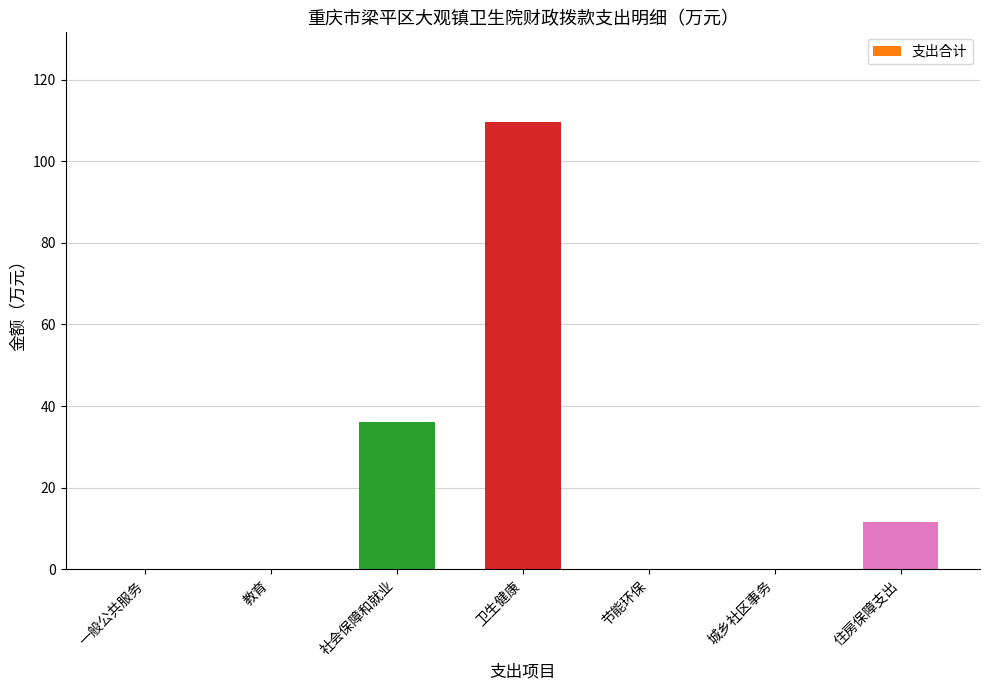

Which label corresponds to the largest value in the chart?

卫生健康